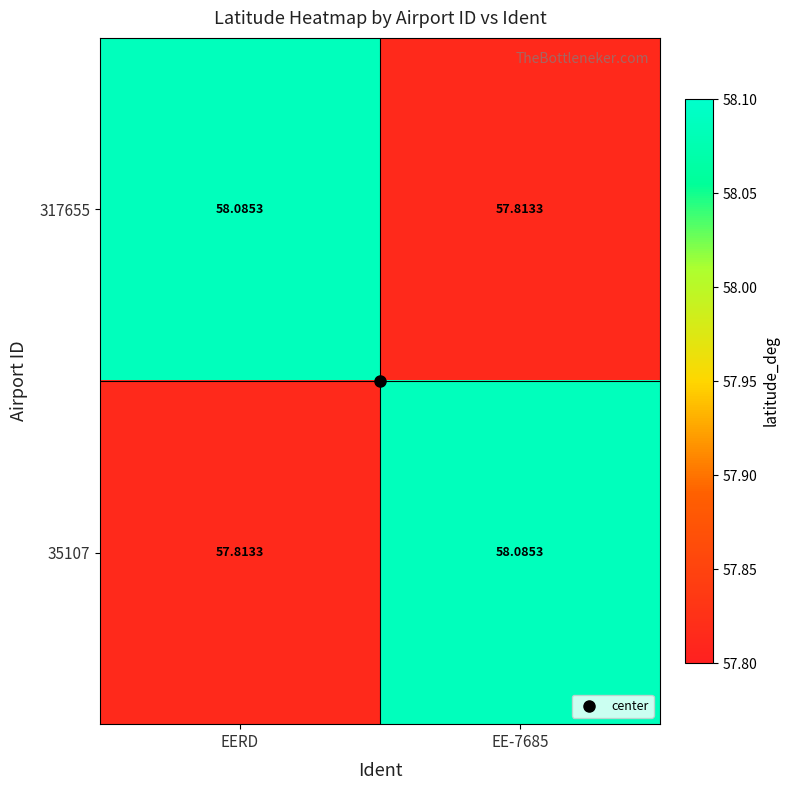

Which category has the lowest value in the 35107 series?

EERD